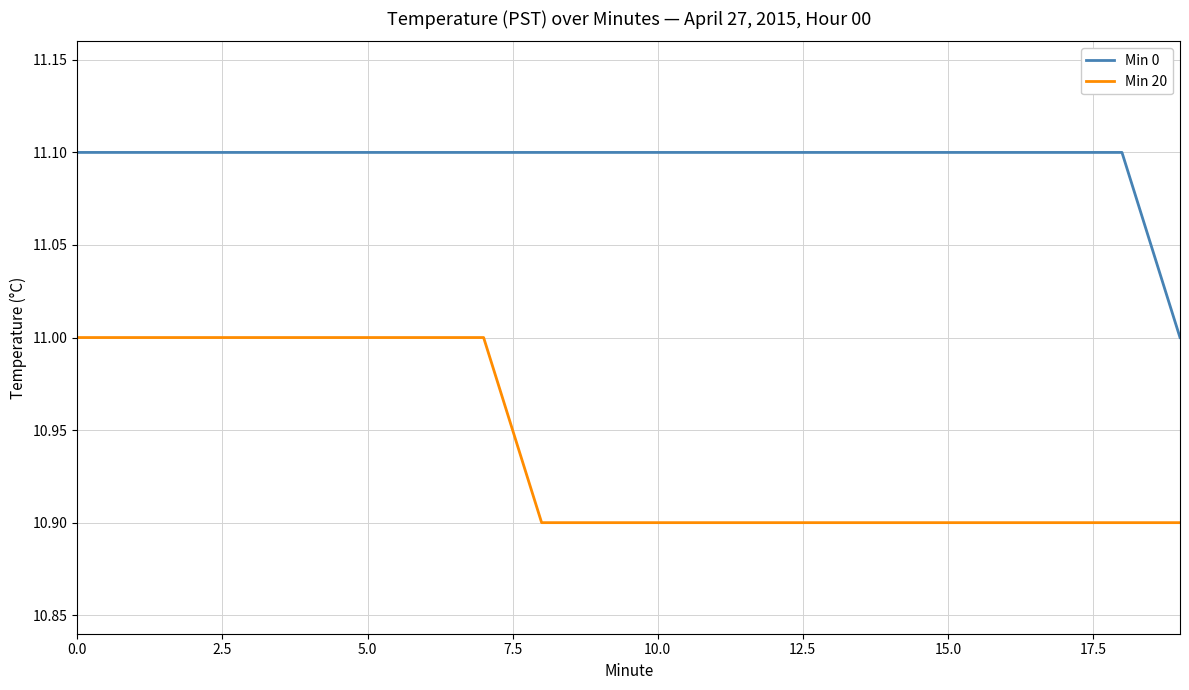

List the series in order of their overall mean, highest first.

Min 0, Min 20